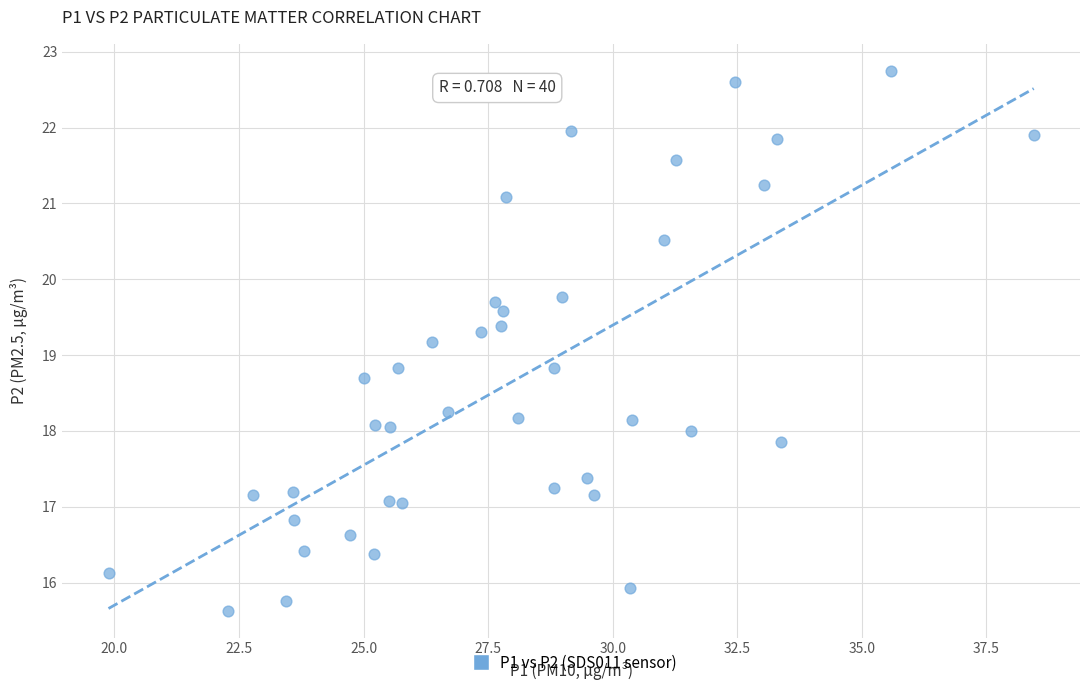

What is the range of X values (max minus min)?

18.6